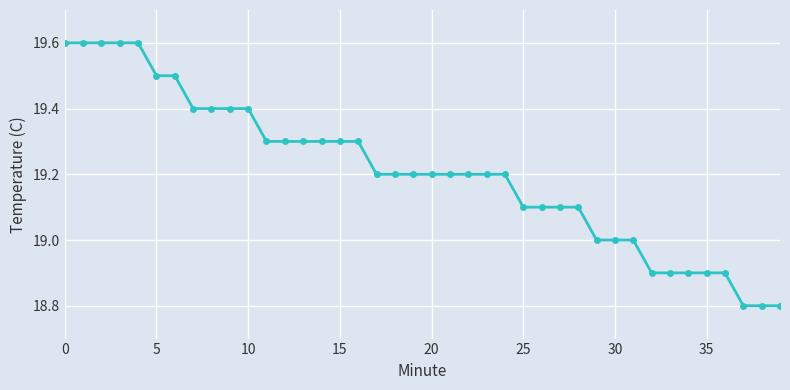

What is the average value?

19.2